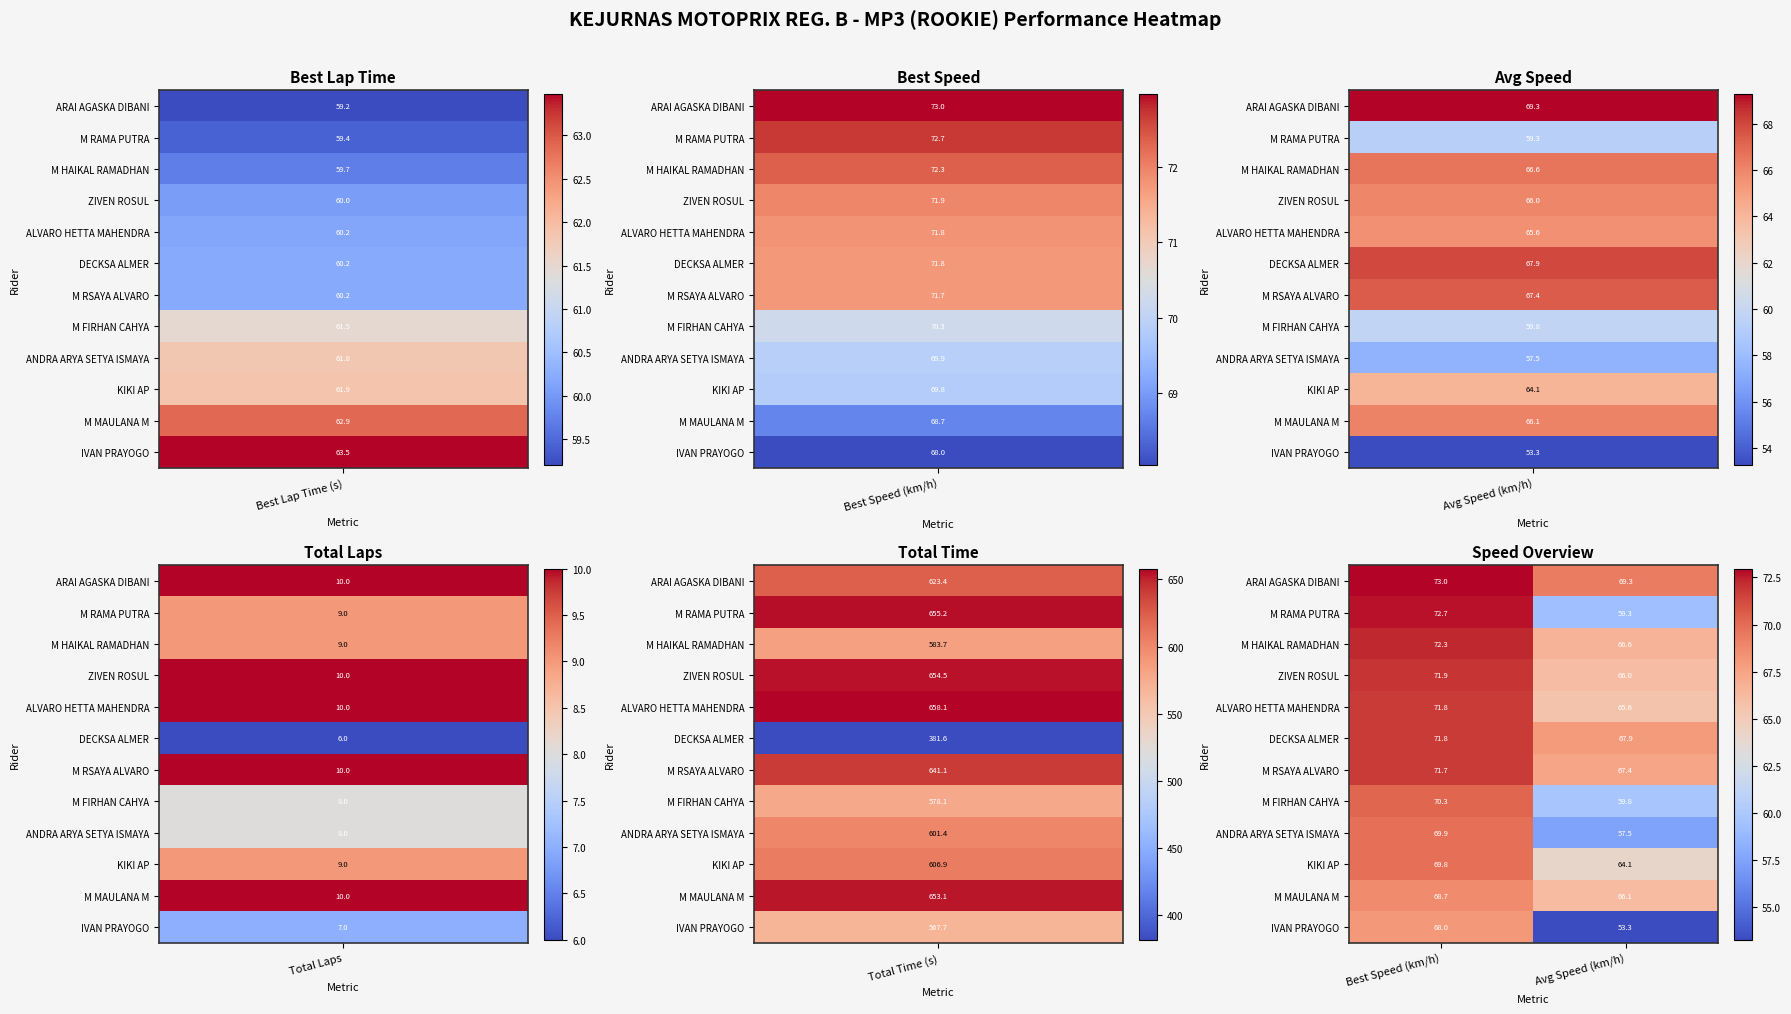

Reading left to right, extract all data points from this chart.

ARAI AGASKA DIBANI: 73.0	69.3
M RAMA PUTRA: 72.7	59.3
M HAIKAL RAMADHAN: 72.3	66.6
ZIVEN ROSUL: 71.9	66.0
ALVARO HETTA MAHENDRA: 71.8	65.6
DECKSA ALMER: 71.8	67.9
M RSAYA ALVARO: 71.7	67.4
M FIRHAN CAHYA: 70.3	59.8
ANDRA ARYA SETYA ISMAYA: 69.9	57.5
KIKI AP: 69.8	64.1
M MAULANA M: 68.7	66.1
IVAN PRAYOGO: 68.0	53.3